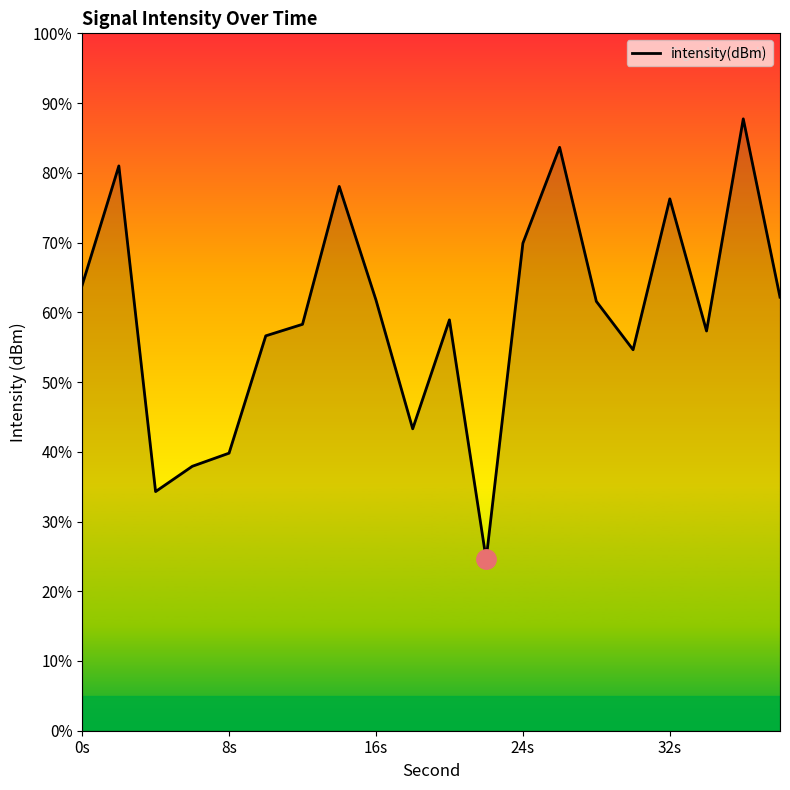

How many points are higher than both their immediate neighbors (excluding endpoints)?

6